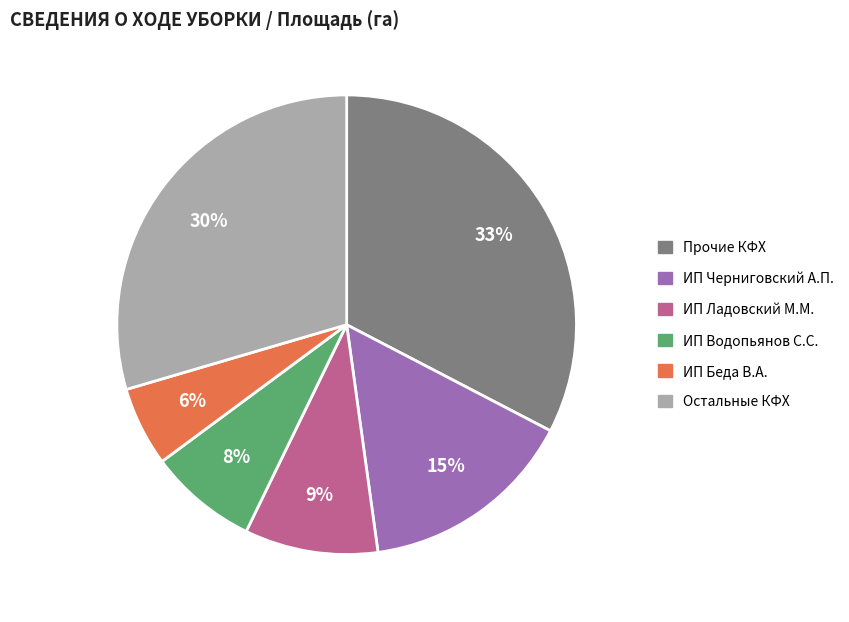

How many slices are in this pie chart?

6